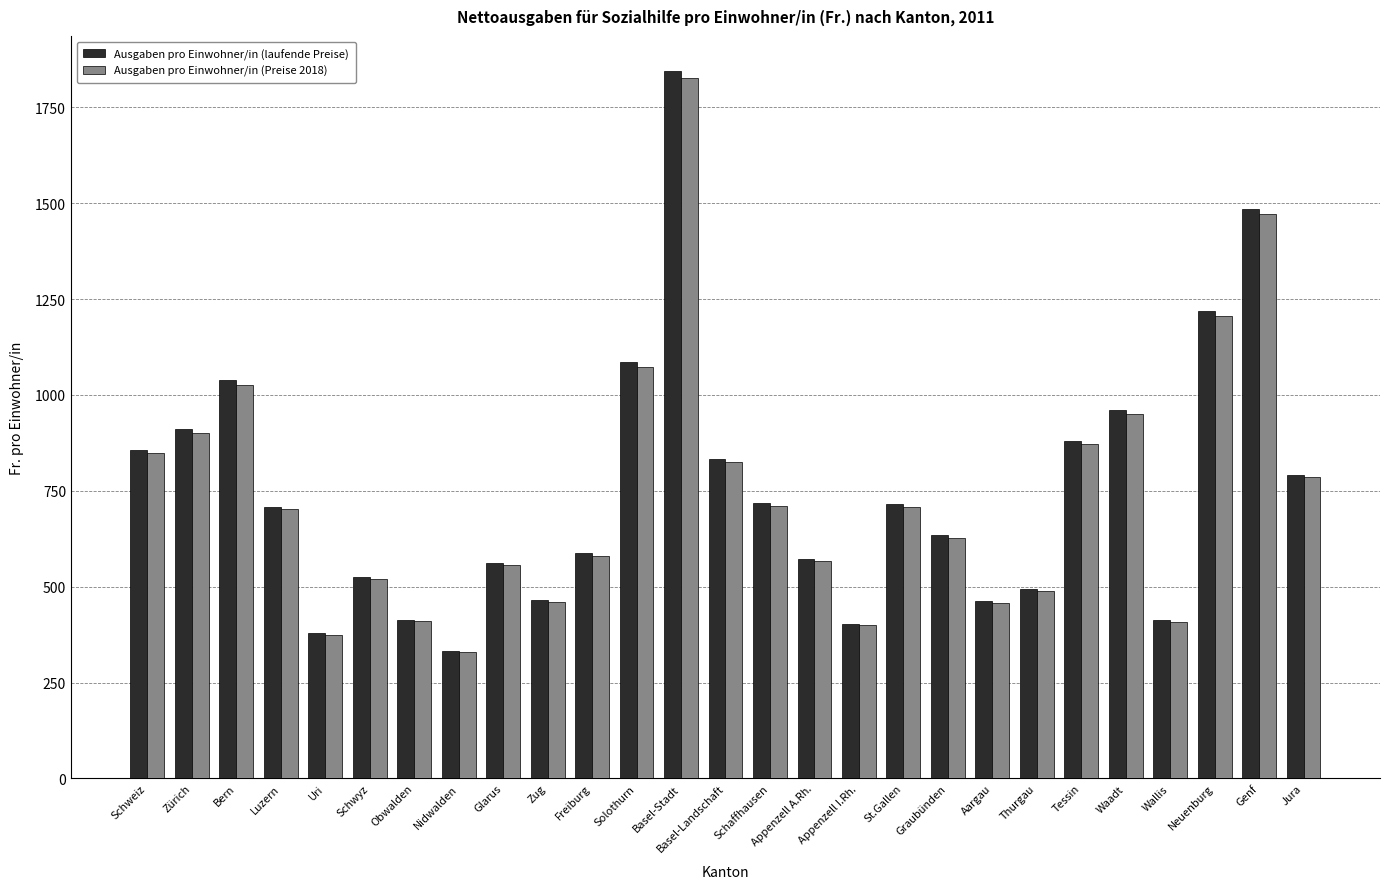

At which label does Ausgaben pro Einwohner/in (Preise 2018) first exceed 702?

Schweiz